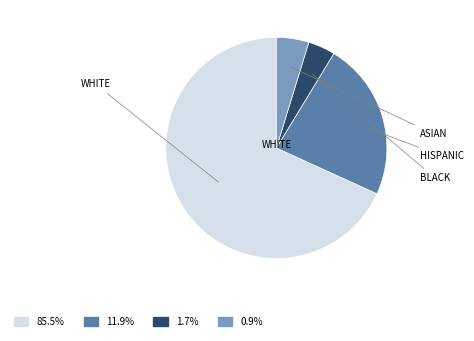

Does any single category account for the majority?

Yes